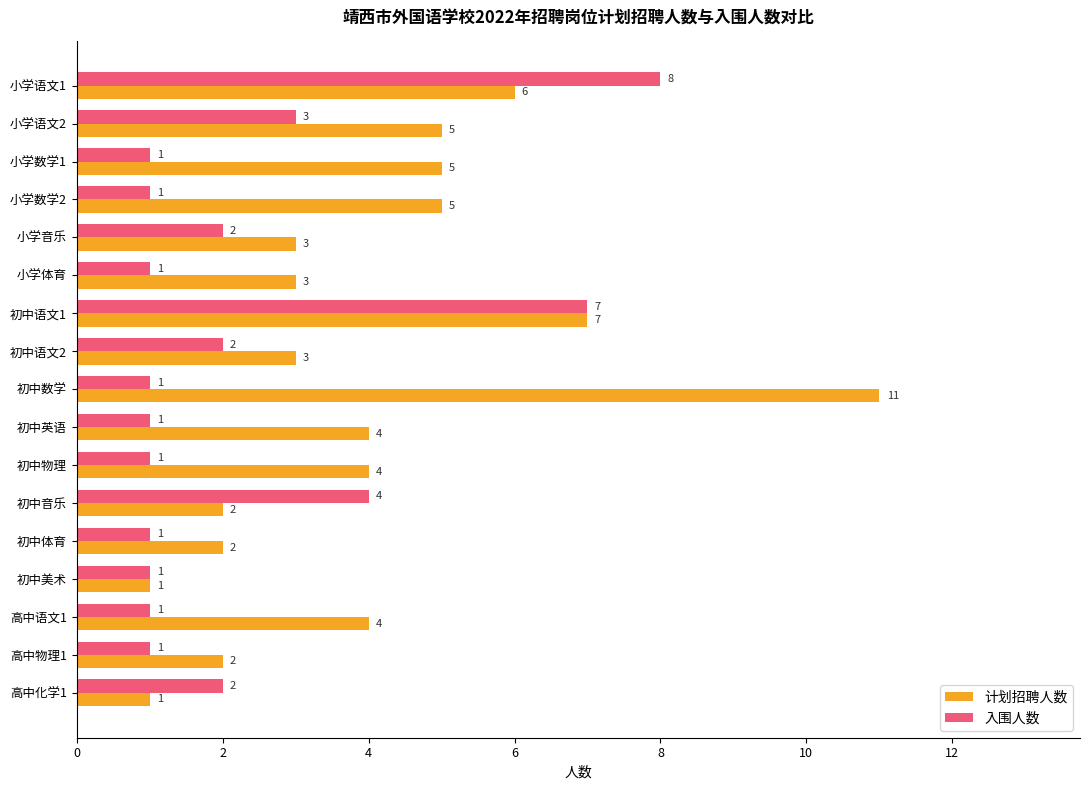

What is the greatest value displayed?

11